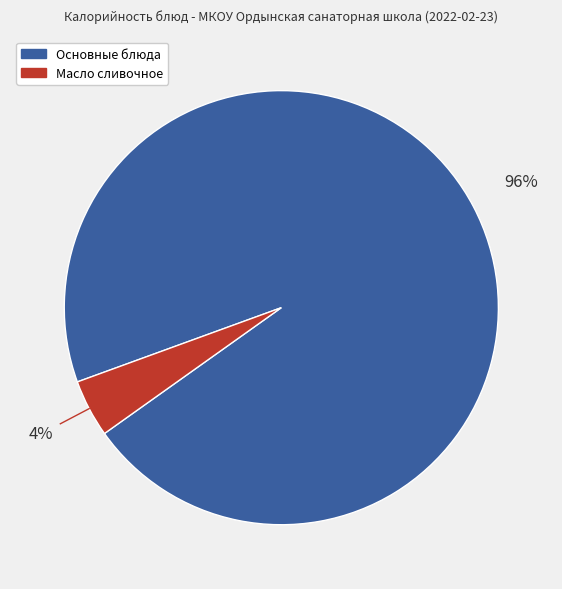

To the nearest percent, what is the average slice percentage?

50%